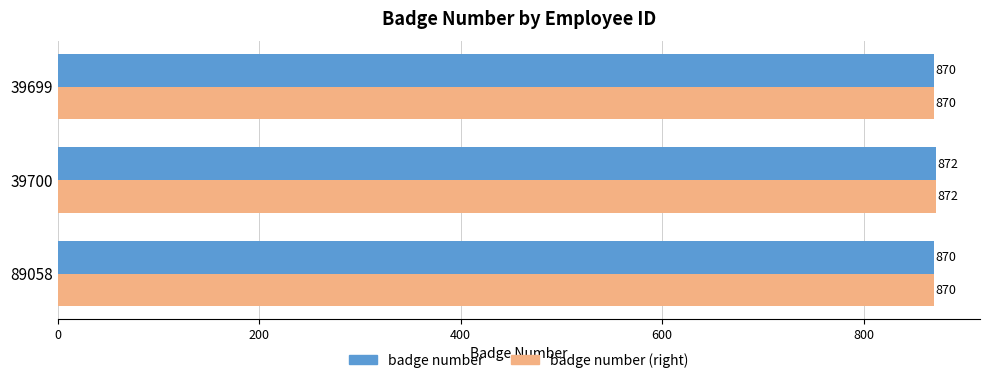

What is the lowest value of the badge number series?

870